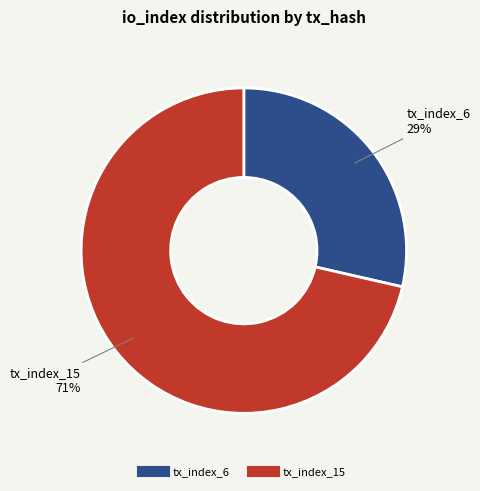

Which slice represents more than half of the pie?

tx_index_15